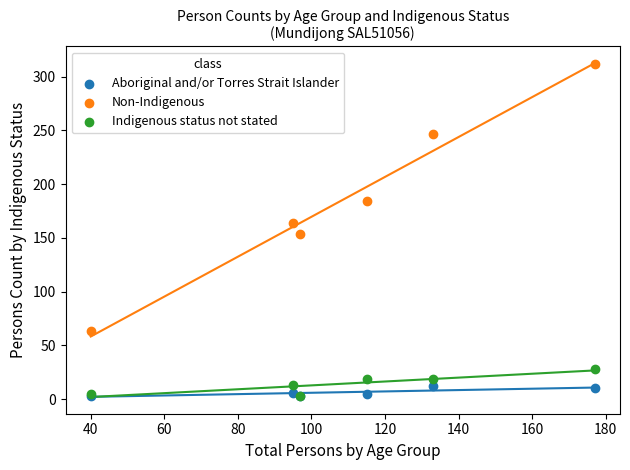

What are all the series names shown in the legend?

Aboriginal and/or Torres Strait Islander, Non-Indigenous, Indigenous status not stated